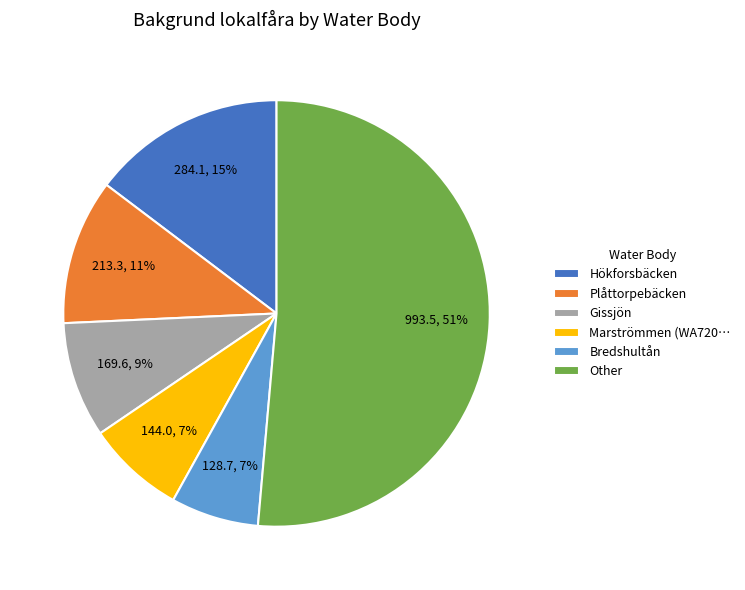

To the nearest percent, what portion does Gissjön represent?

9%